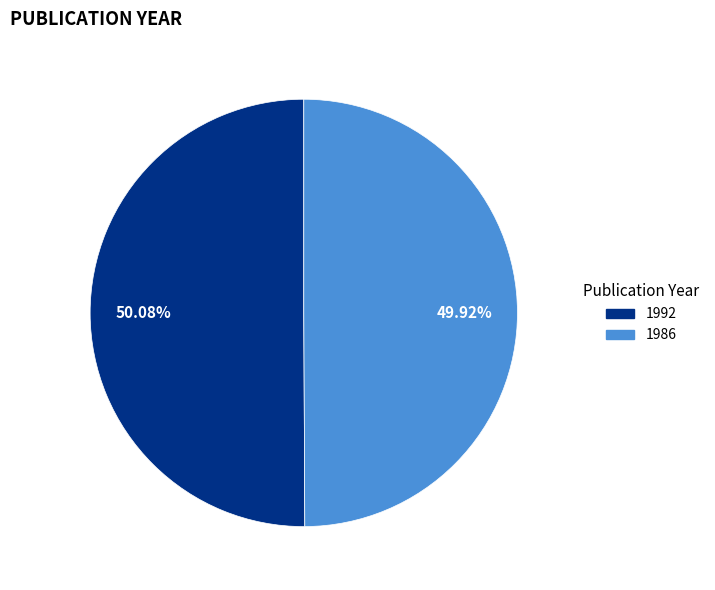

Does any single category account for the majority?

Yes